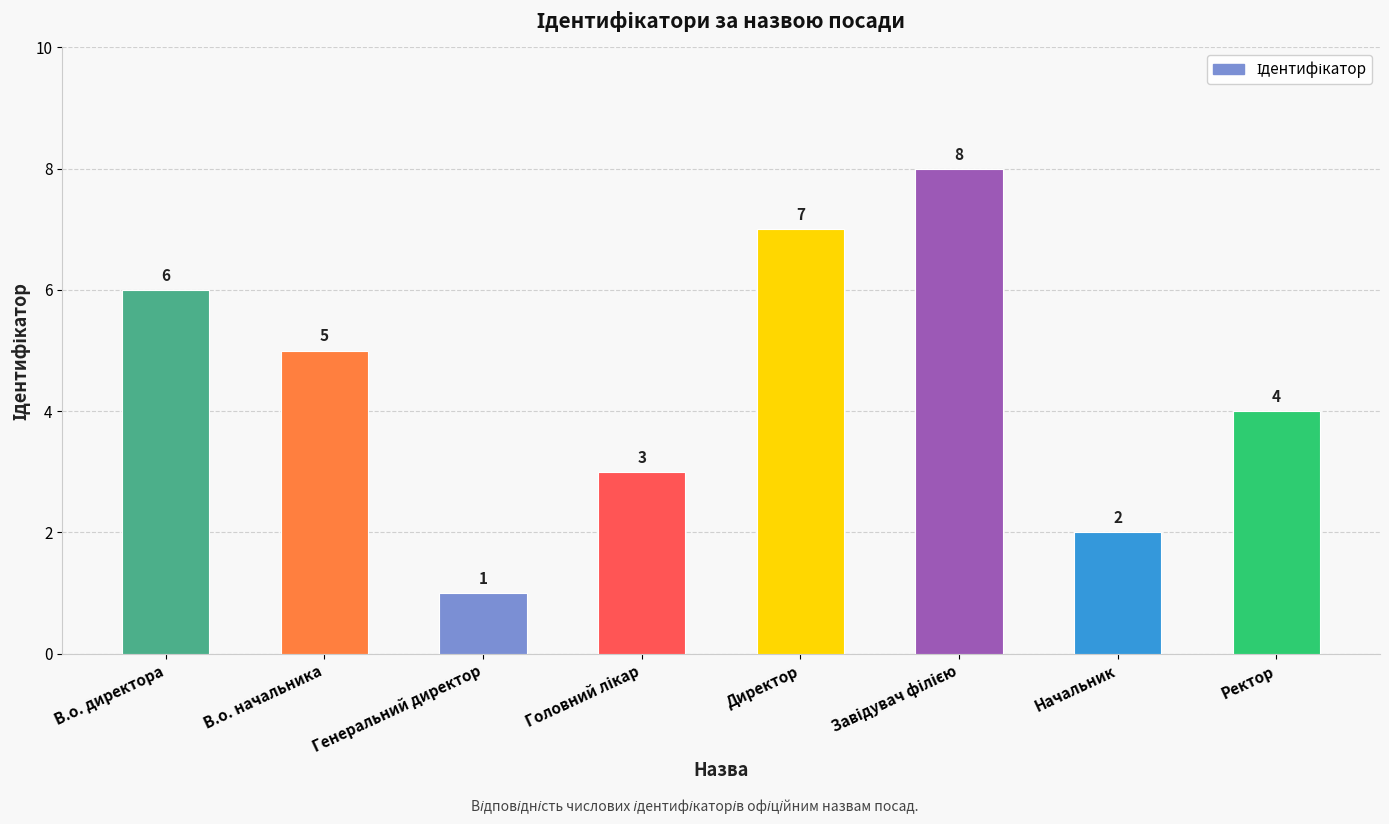

What is the label of the 3rd bar from the left?

Генеральний директор